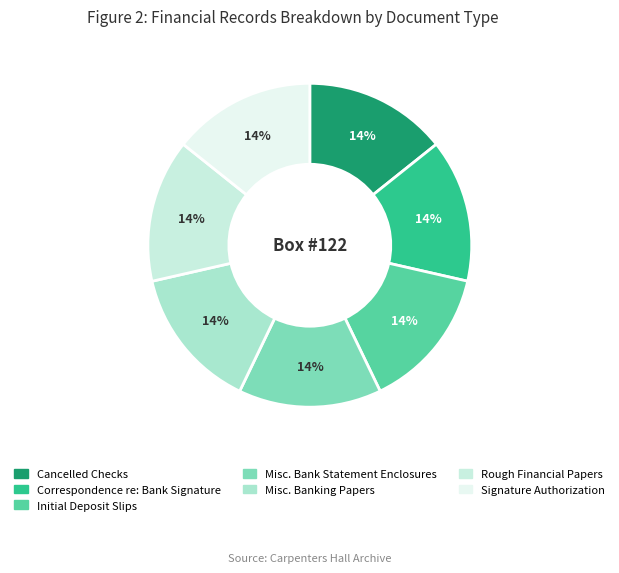

Do Misc. Banking Papers and Rough Financial Papers together represent more than half of the pie?

No